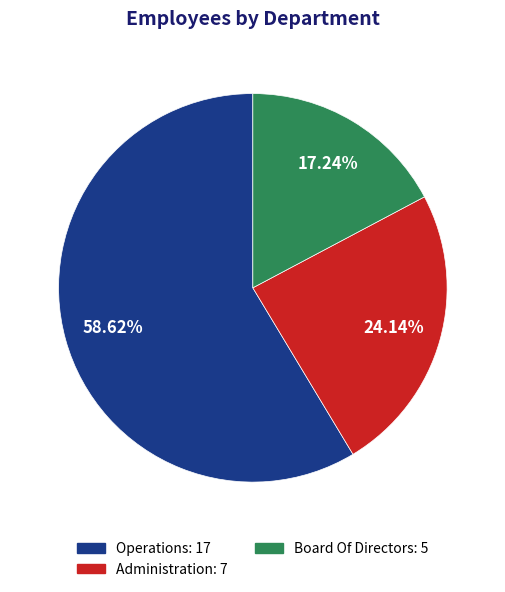

Is there any slice that represents more than half of the pie?

Yes